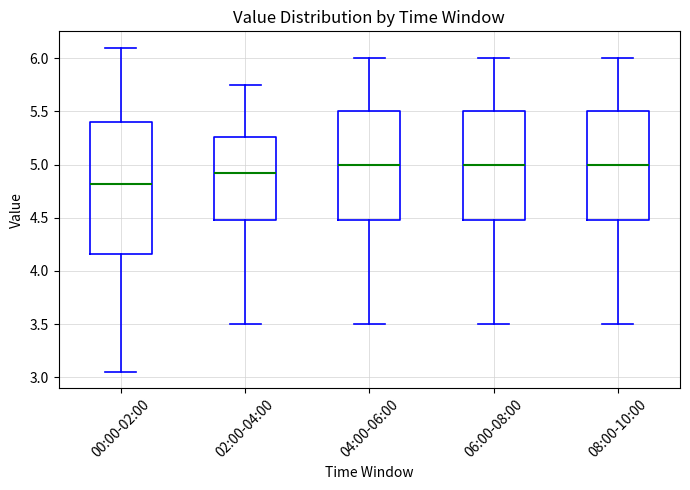

Reading left to right, read every box against the y-axis: the position of its median line, the range the box covers, and the ends of its whiskers. The values are not printed on the chart, so give them approximately, as read against the axis.

00:00-02:00: median 4.80, box 4.15 to 5.40, whiskers 3.05 to 6.10
02:00-04:00: median 4.95, box 4.50 to 5.25, whiskers 3.50 to 5.75
04:00-06:00: median 5.00, box 4.50 to 5.50, whiskers 3.50 to 6.00
06:00-08:00: median 5.00, box 4.50 to 5.50, whiskers 3.50 to 6.00
08:00-10:00: median 5.00, box 4.50 to 5.50, whiskers 3.50 to 6.00